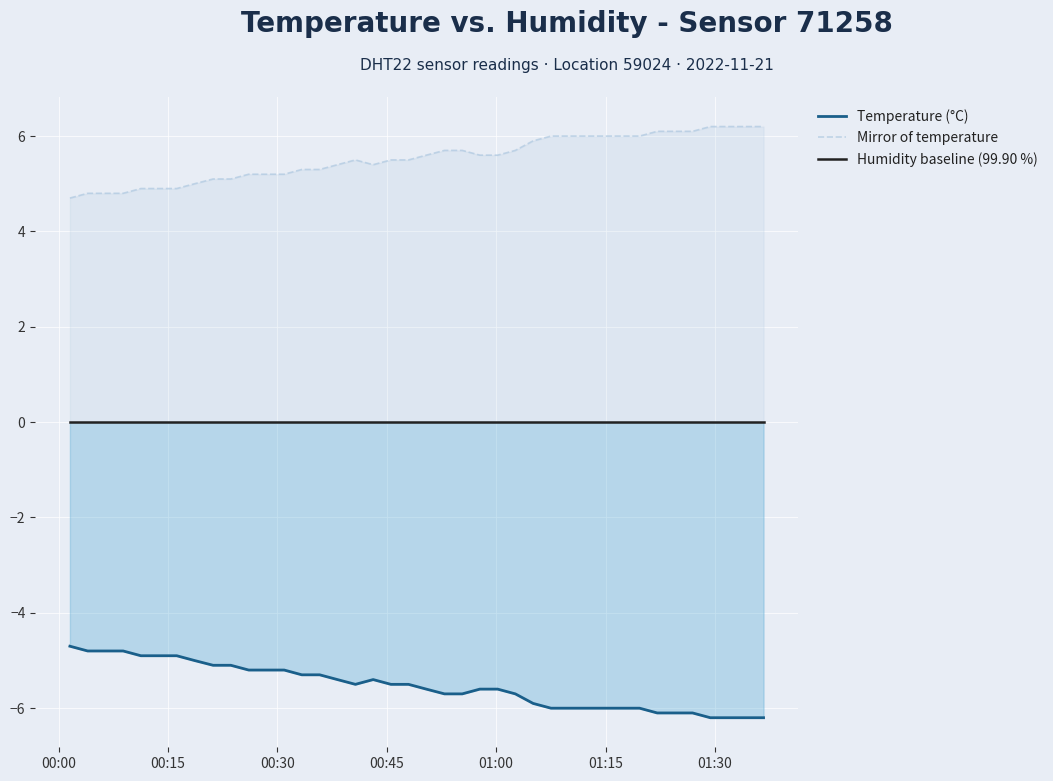

Which series has the largest total across all categories?

Mirror of temperature